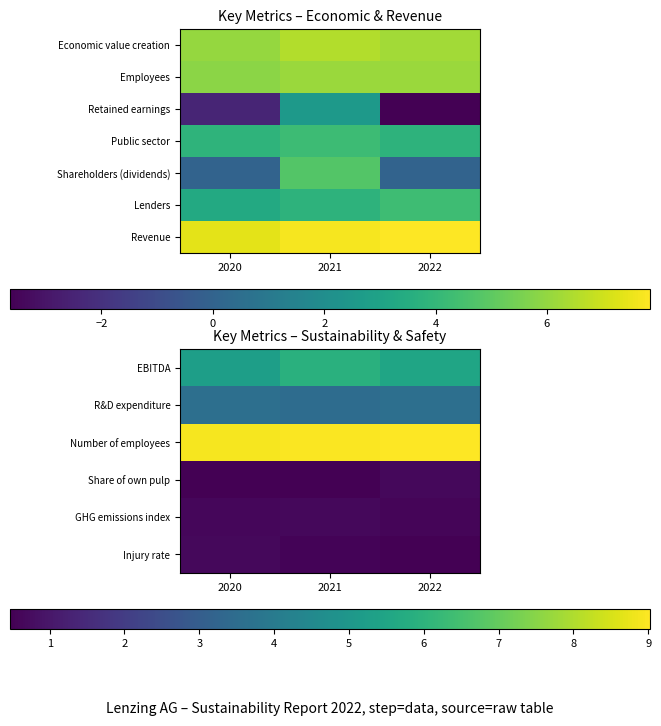

How many Injury rate values are between 0 and 1?

3